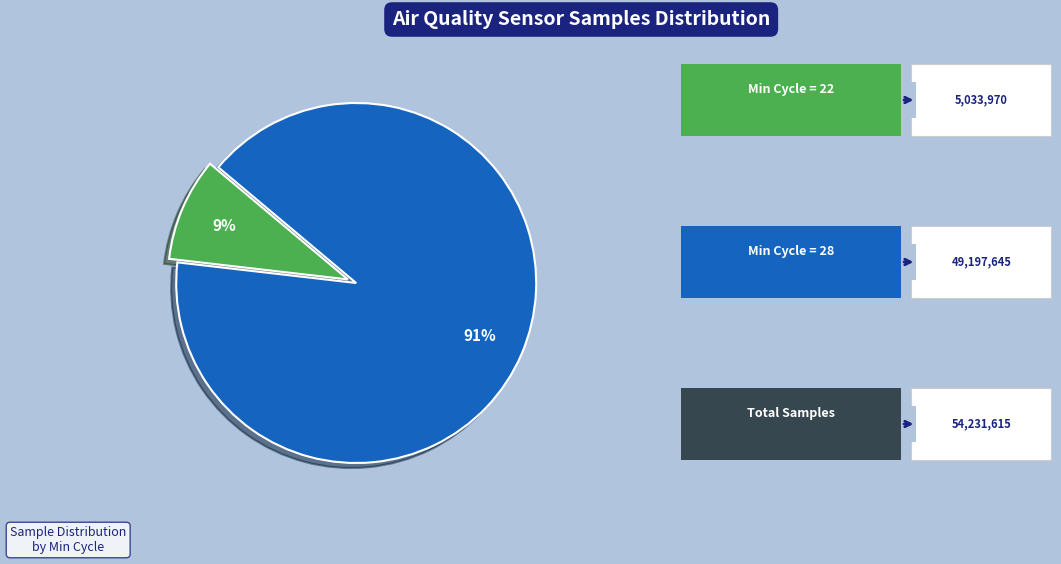

Does any single category account for the majority?

Yes